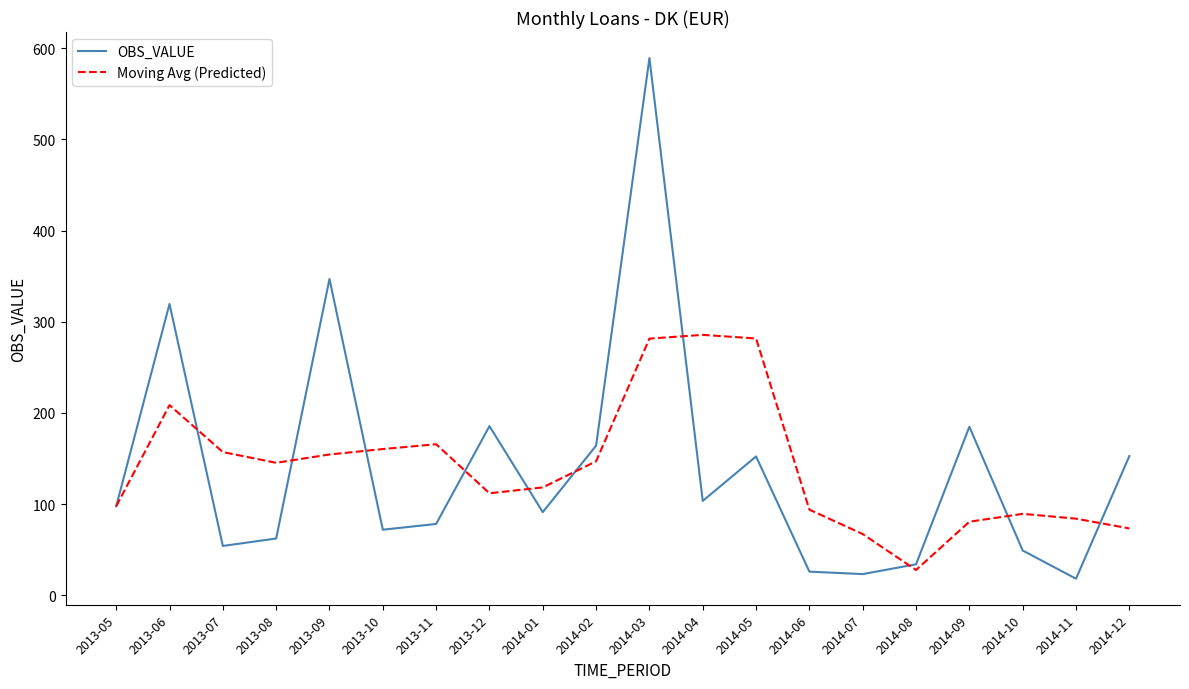

The value of Moving Avg (Predicted) at 2013-05 is 174.5. True or false?

False